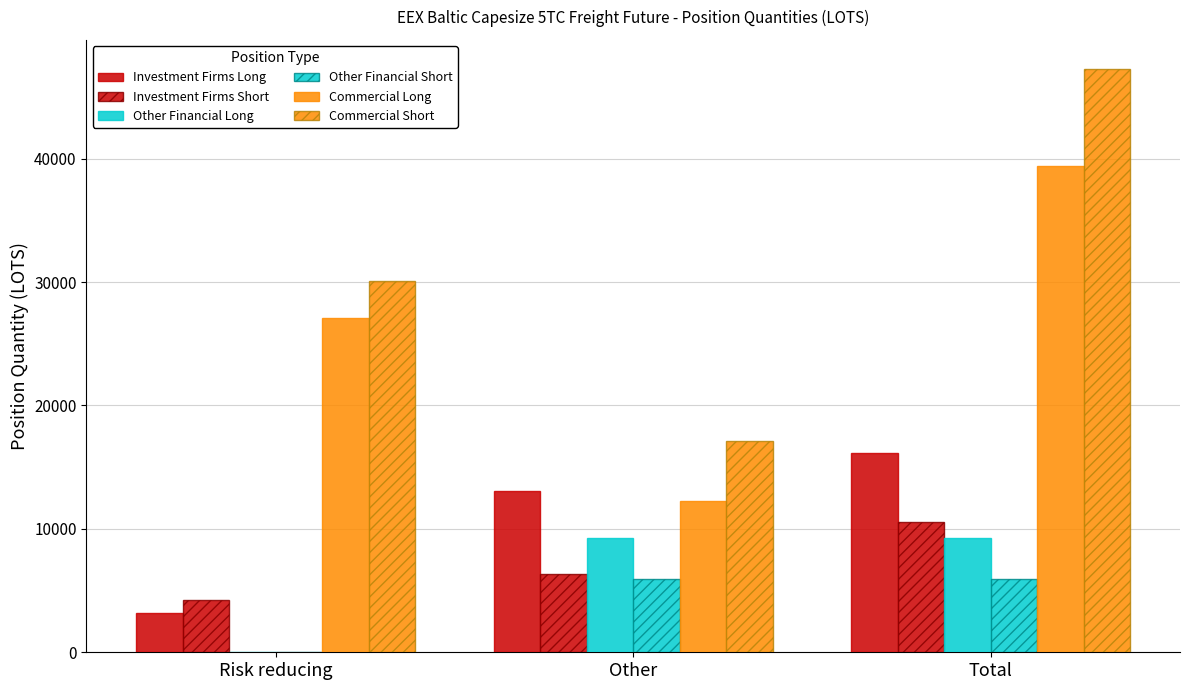

Is it true that Other Financial Short equals 5911.0 at Total?

True